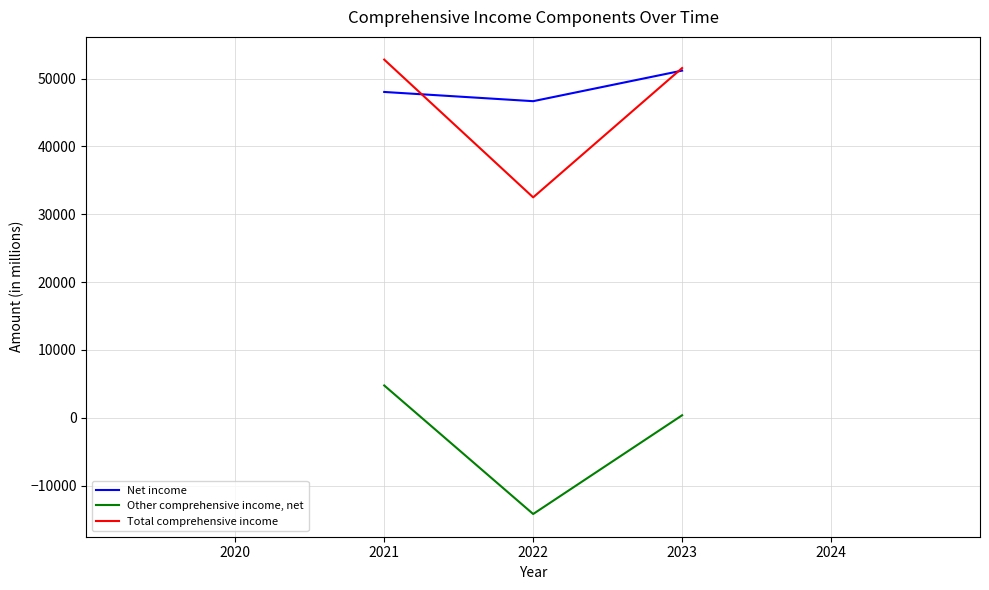

Count the Net income values in the range 46662 to 51168.

3